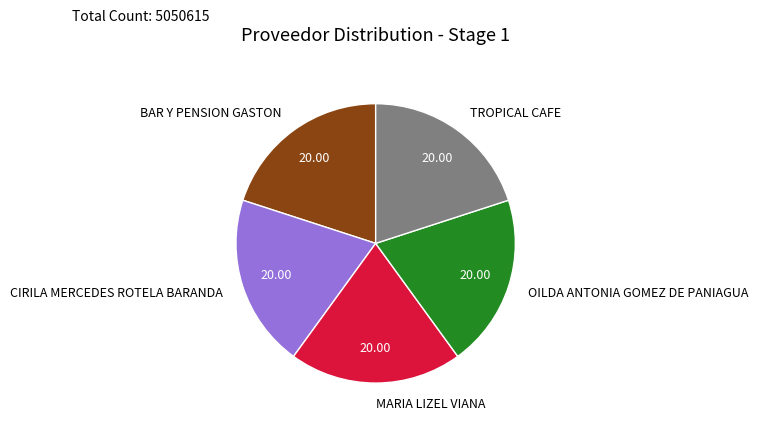

Do OILDA ANTONIA GOMEZ DE PANIAGUA and CIRILA MERCEDES ROTELA BARANDA together represent more than half of the pie?

No